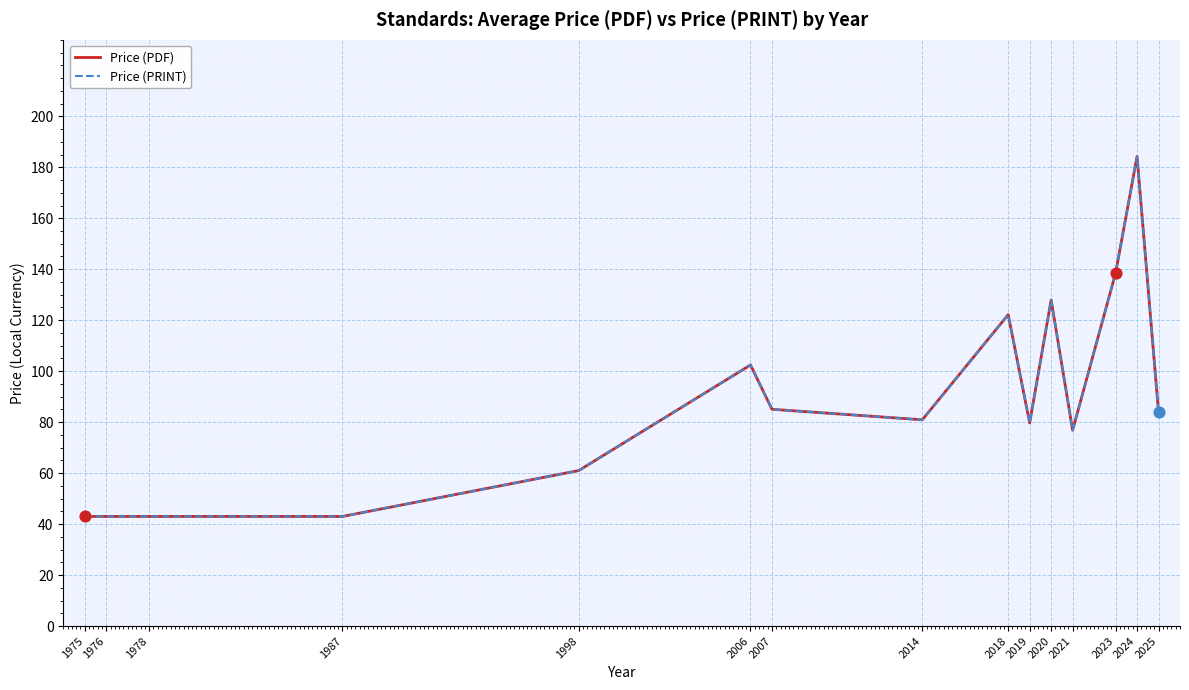

Is the value of Price (PRINT) at 1987 greater than the value of Price (PDF) at 2021?

No